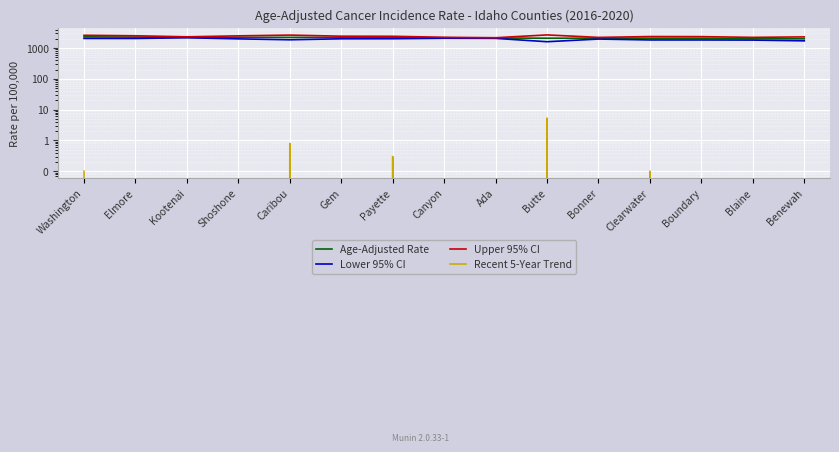

Which has a higher value, Butte or Caribou?

Caribou